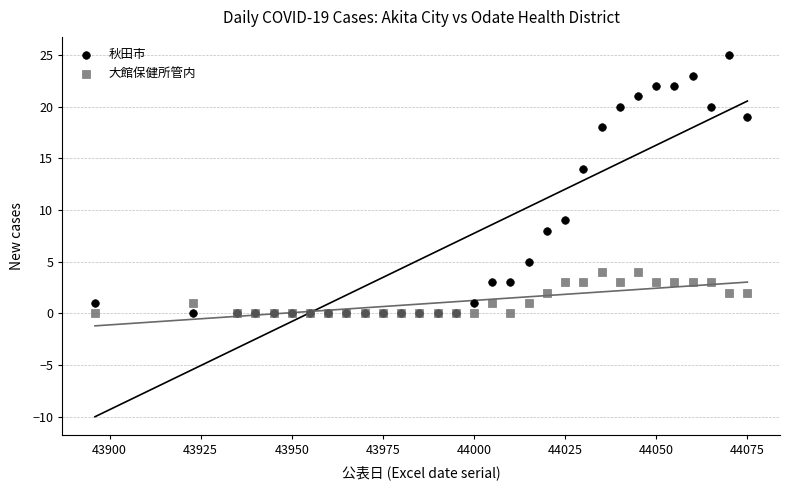

What are all the series names shown in the legend?

秋田市, 大館保健所管内